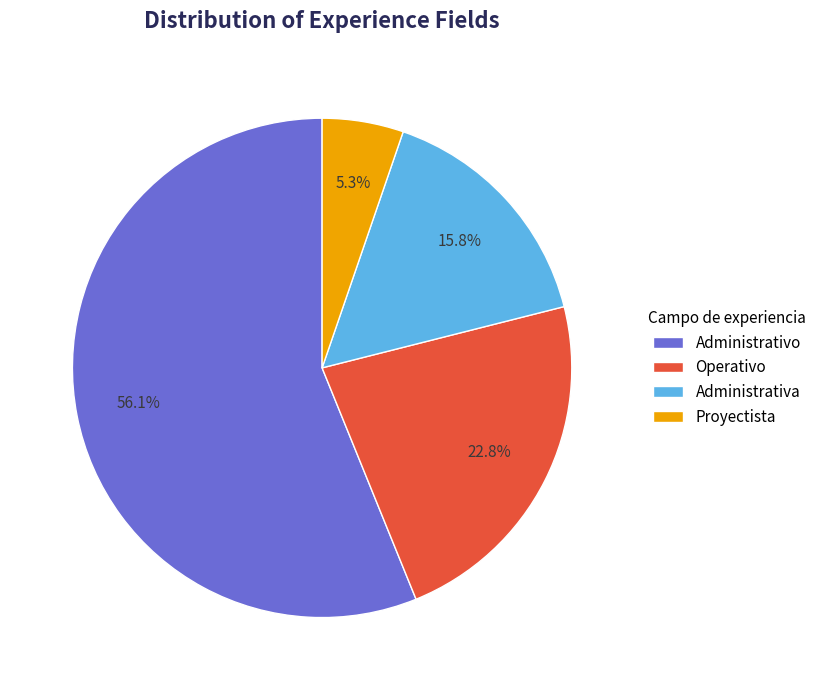

How many slices are in this pie chart?

4